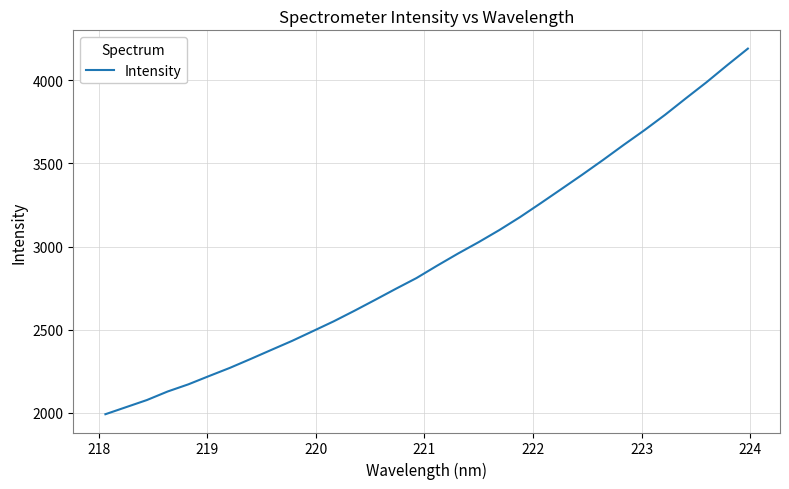

What is the smallest value displayed?

1992.3